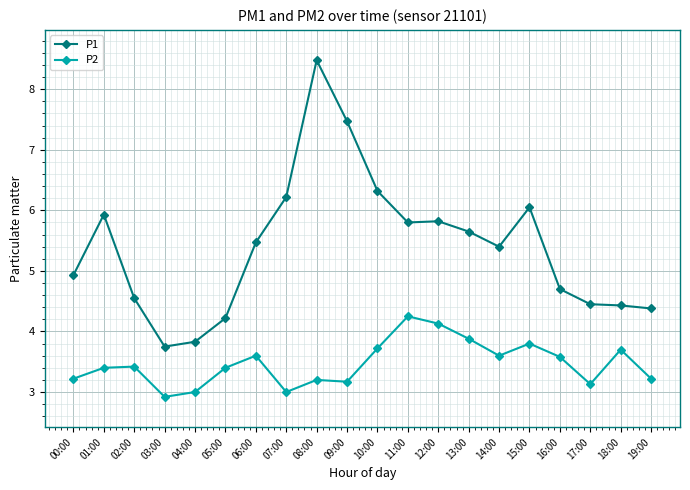

What is the difference between the highest and lowest values at 07:00?

3.2